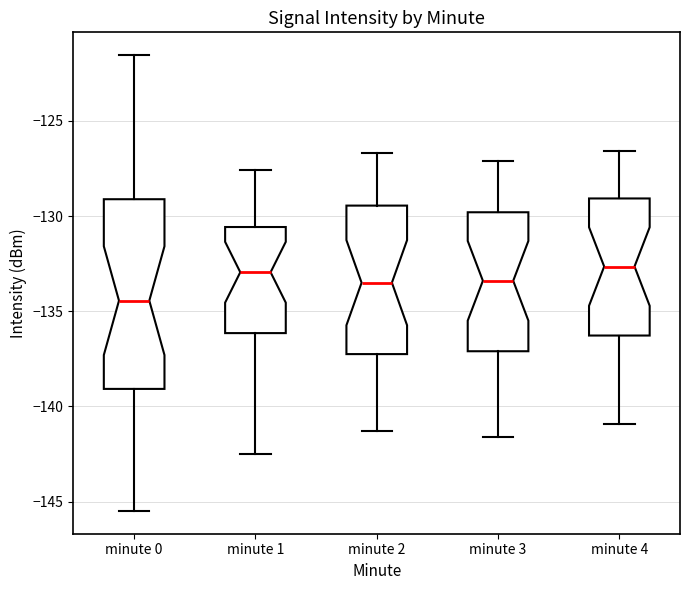

Which box is the tallest, from its lower edge to its upper edge?

minute 0